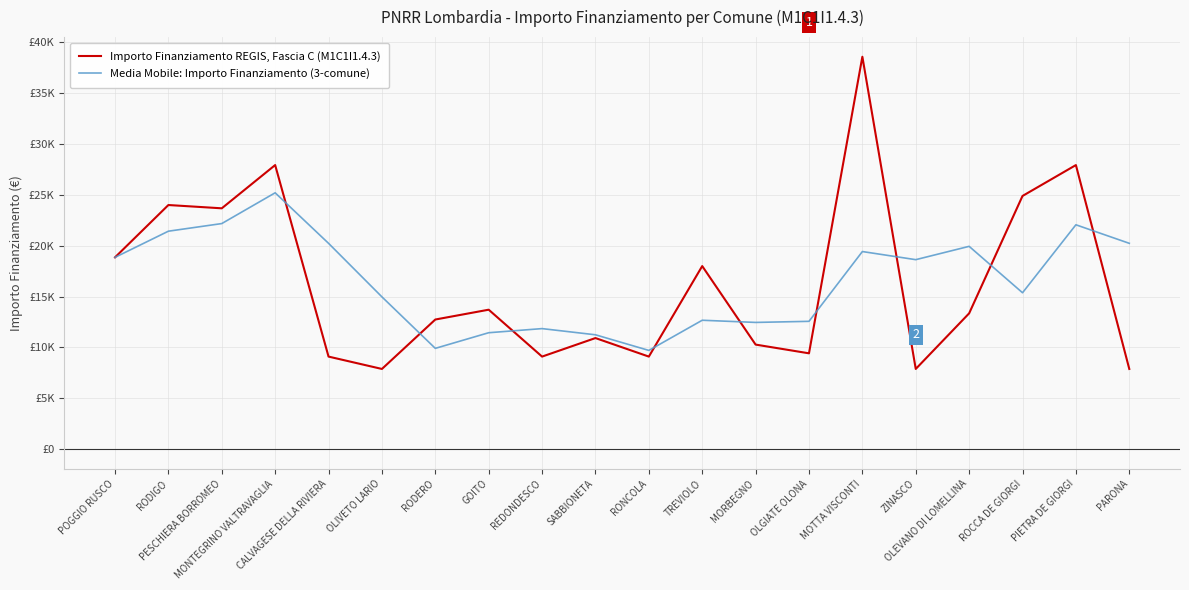

True or false: Importo Finanziamento REGIS, Fascia C (M1C1I1.4.3) has a value of 13641.8 at ROCCA DE GIORGI.

False